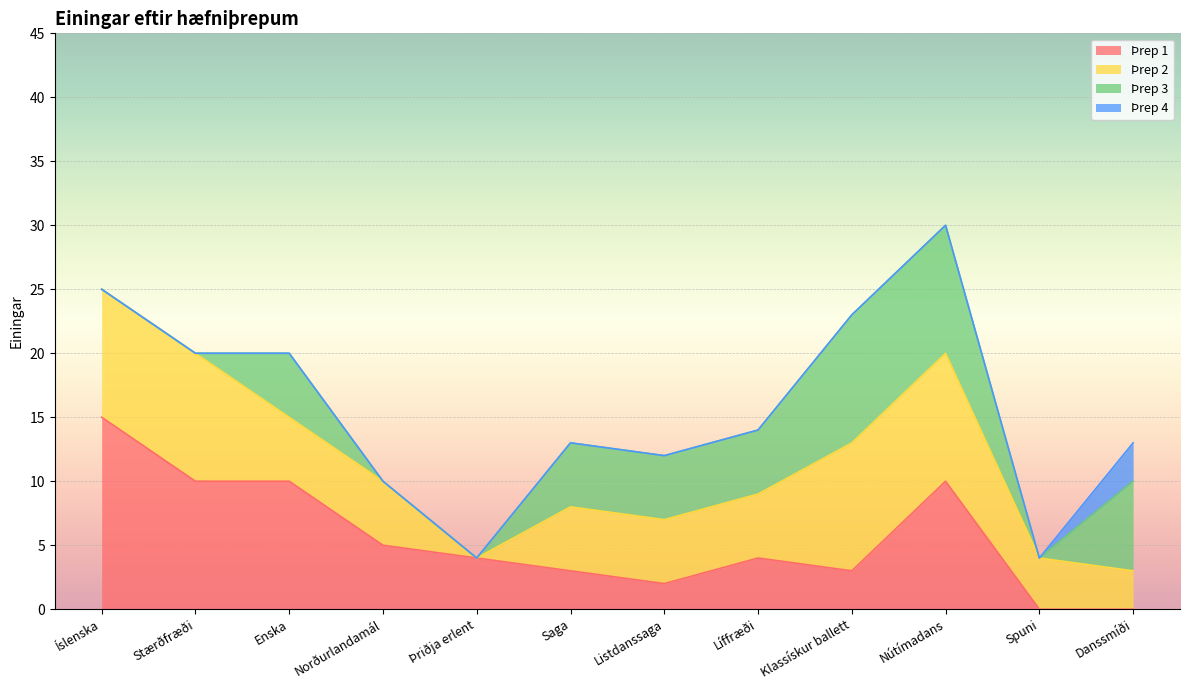

What is the total value across all series at Klassískur ballett?

23